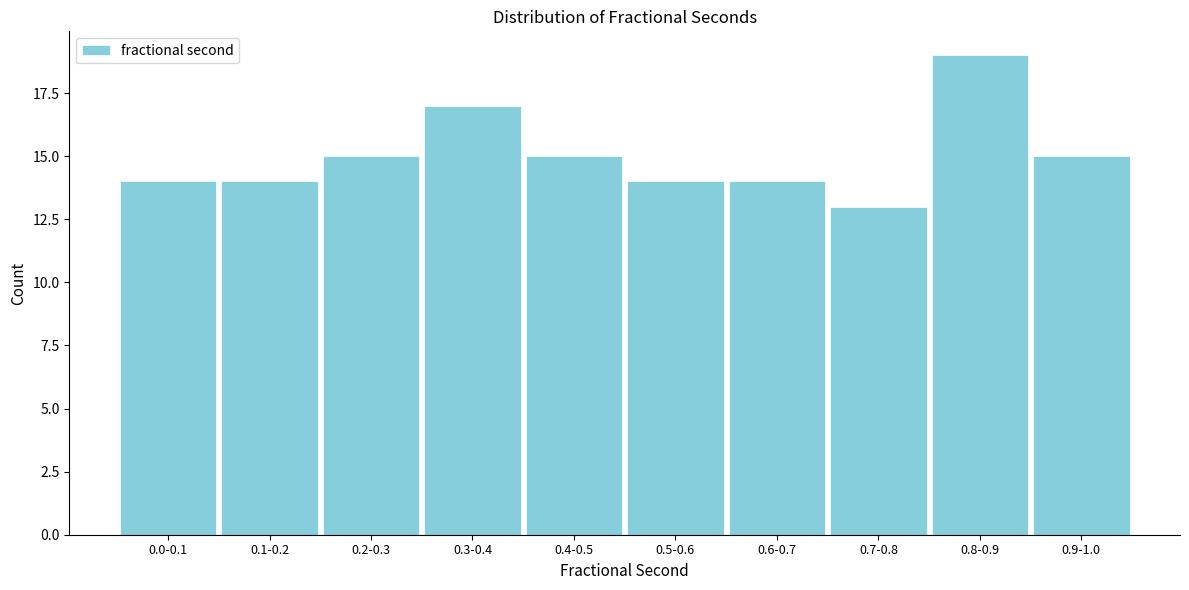

Reading left to right, list all the values displayed in this chart.

0.0-0.1=14	0.1-0.2=14	0.2-0.3=15	0.3-0.4=17	0.4-0.5=15	0.5-0.6=14	0.6-0.7=14	0.7-0.8=13	0.8-0.9=19	0.9-1.0=15